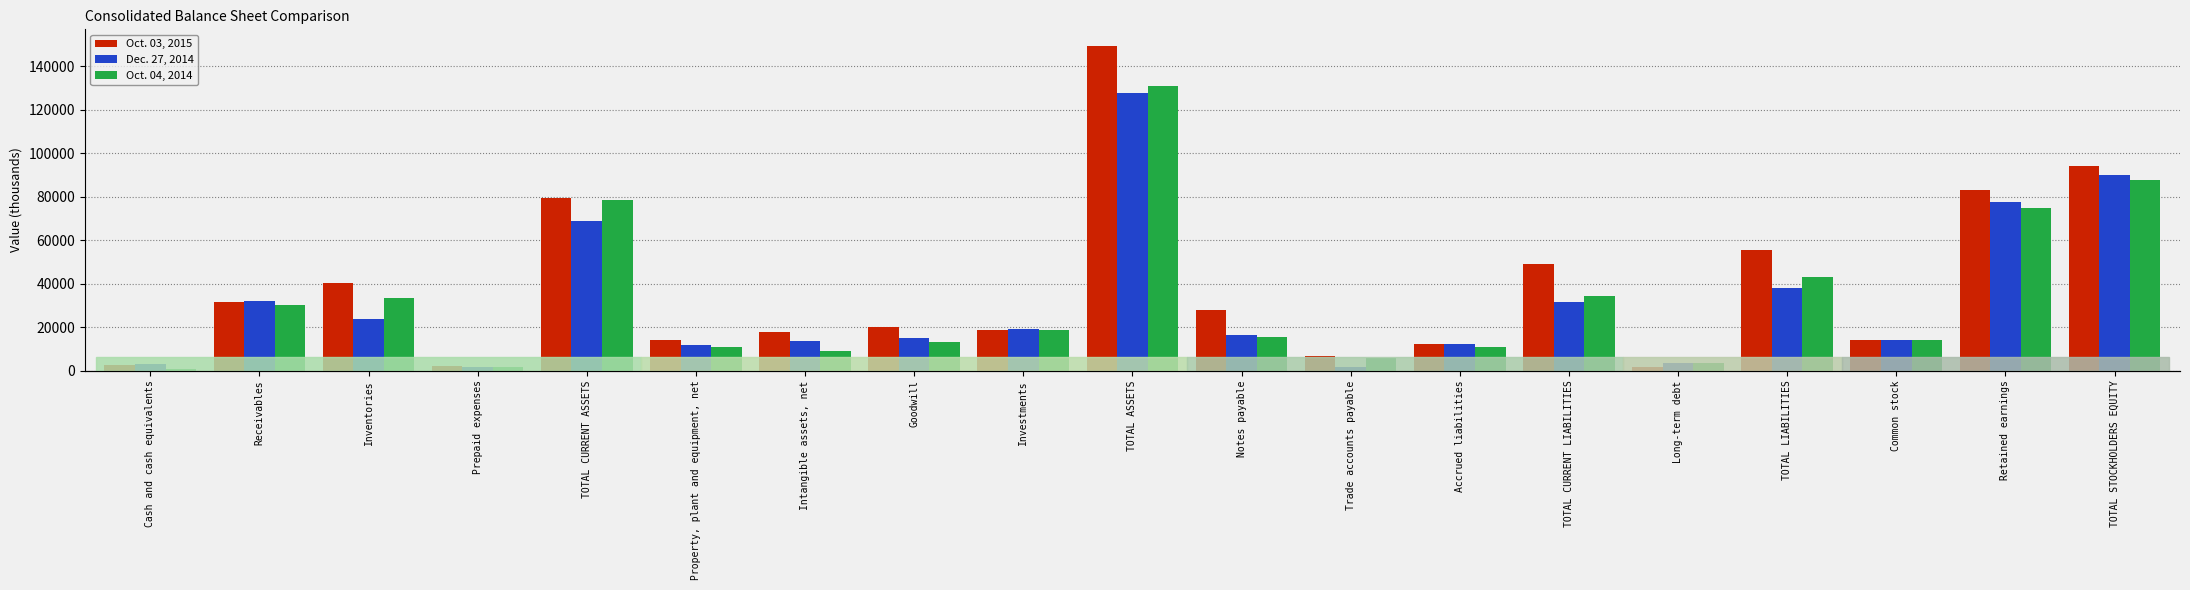

At how many categories does at least one series exceed 1805?

19